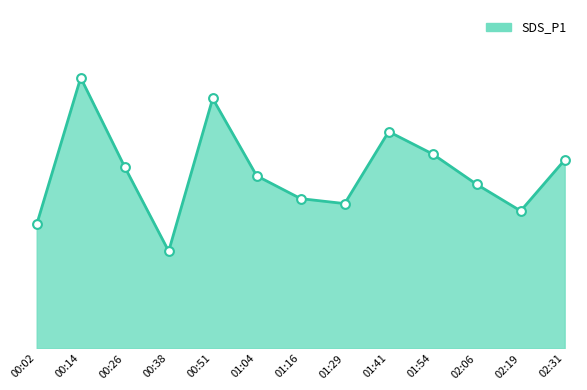

Between 01:41 and 00:14, which is larger?

00:14